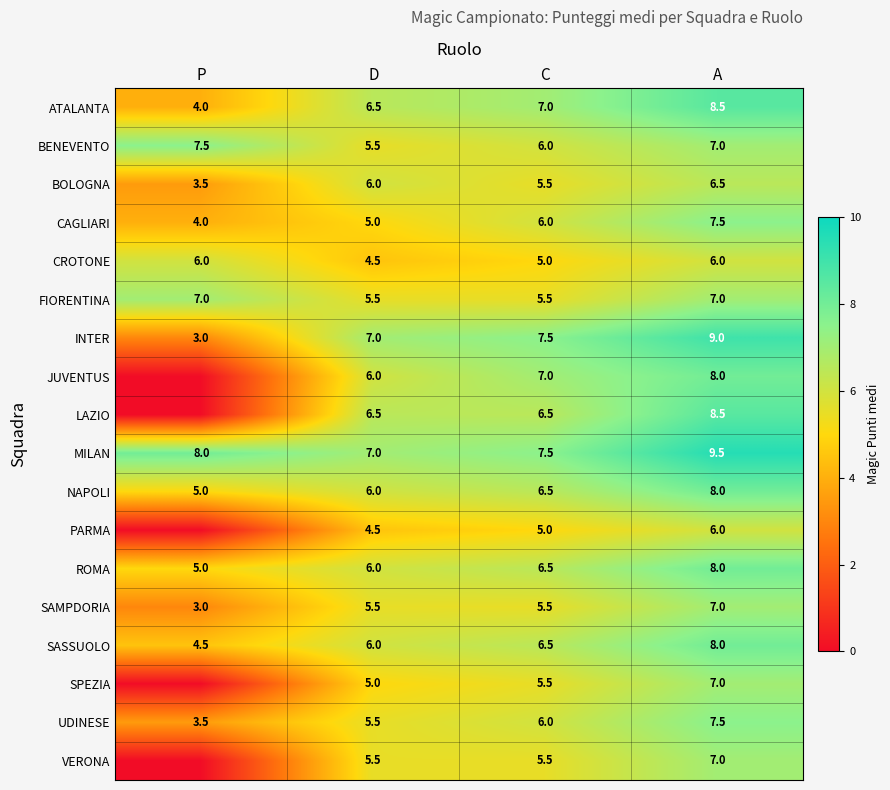

At how many categories does at least one series exceed 0?

4